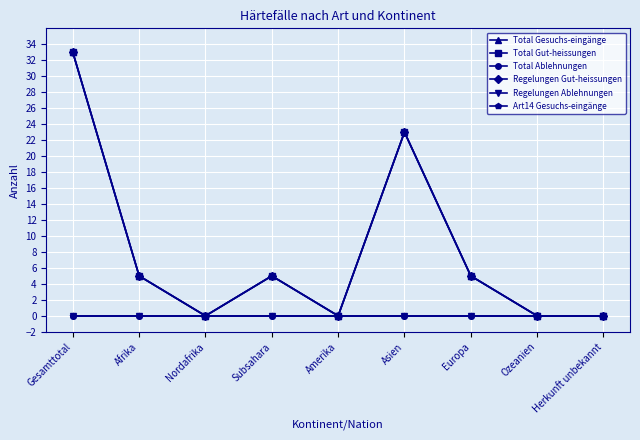

Is this an area chart (filled region under the line)?

No